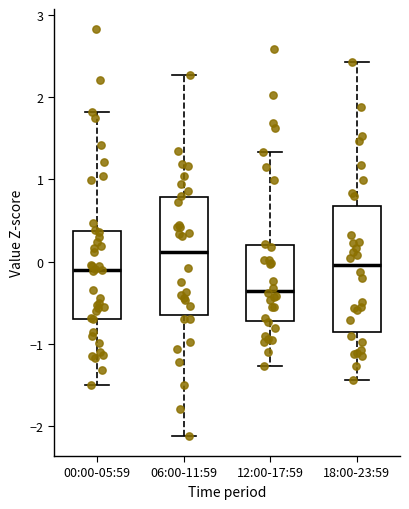

Reading left to right, read every box against the y-axis: the position of its median line, the range the box covers, and the ends of its whiskers. The values are not printed on the chart, so give them approximately, as read against the axis.

00:00-05:59: median -0.1, box -0.7 to 0.4, whiskers -1.5 to 1.8
06:00-11:59: median 0.1, box -0.7 to 0.8, whiskers -2.1 to 2.3
12:00-17:59: median -0.4, box -0.7 to 0.2, whiskers -1.3 to 1.3
18:00-23:59: median 0.0, box -0.9 to 0.7, whiskers -1.4 to 2.4